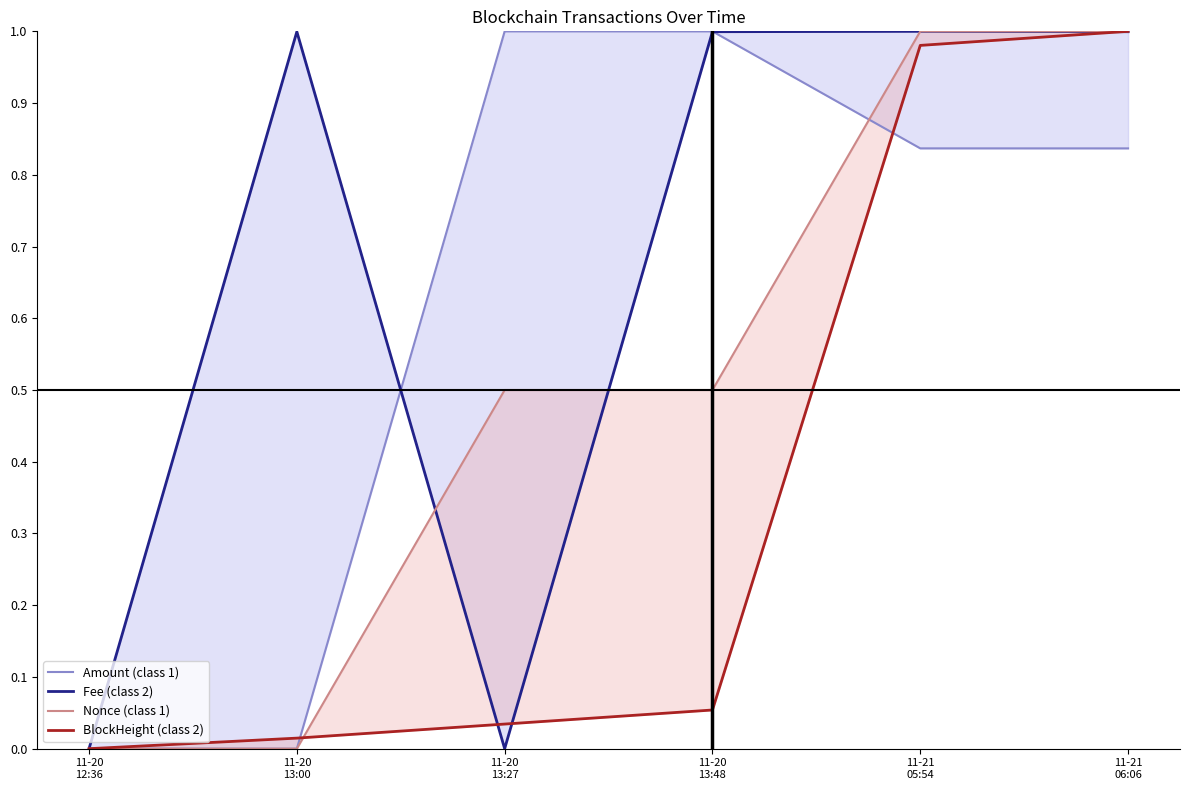

Between 11-20
12:36 and 11-20
13:00, which is larger?

11-20
12:36